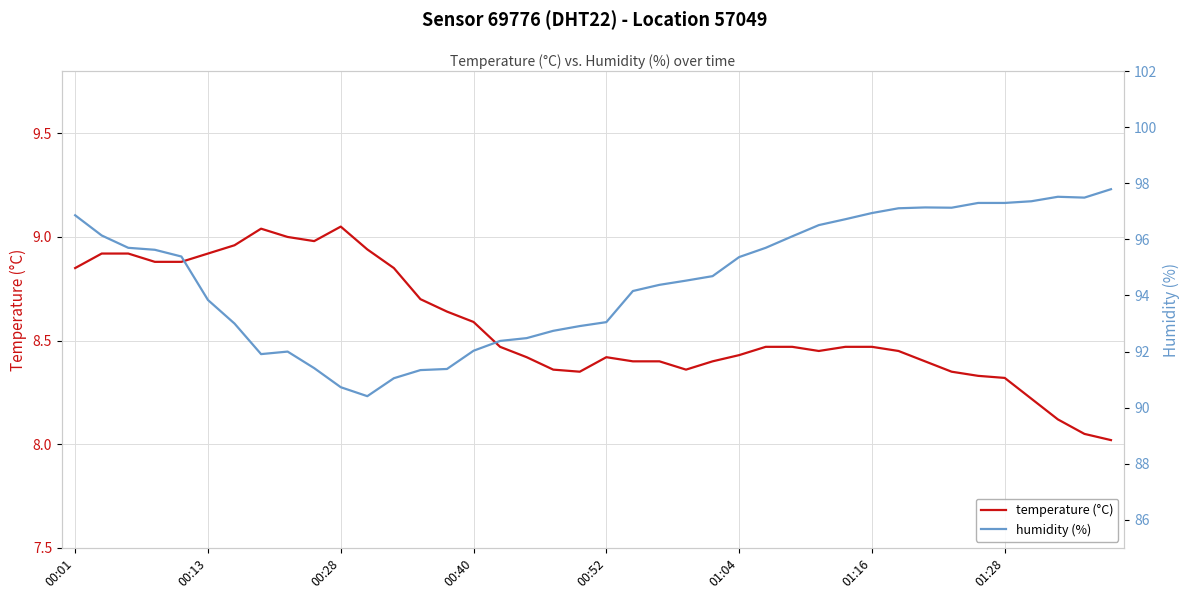

True or false: humidity (%) has more than 2 interior local peaks.

True